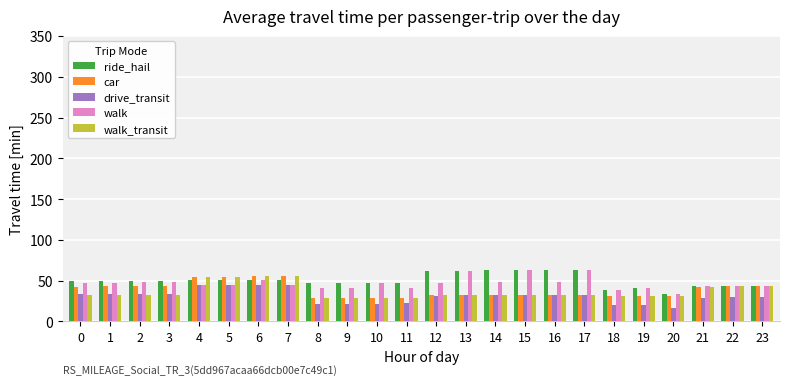

What is the sum of all car values?

925.6